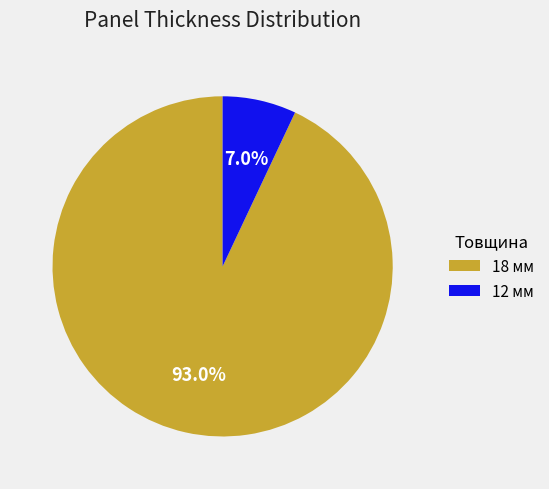

Do 12 мм and 18 мм together represent more than half of the pie?

Yes